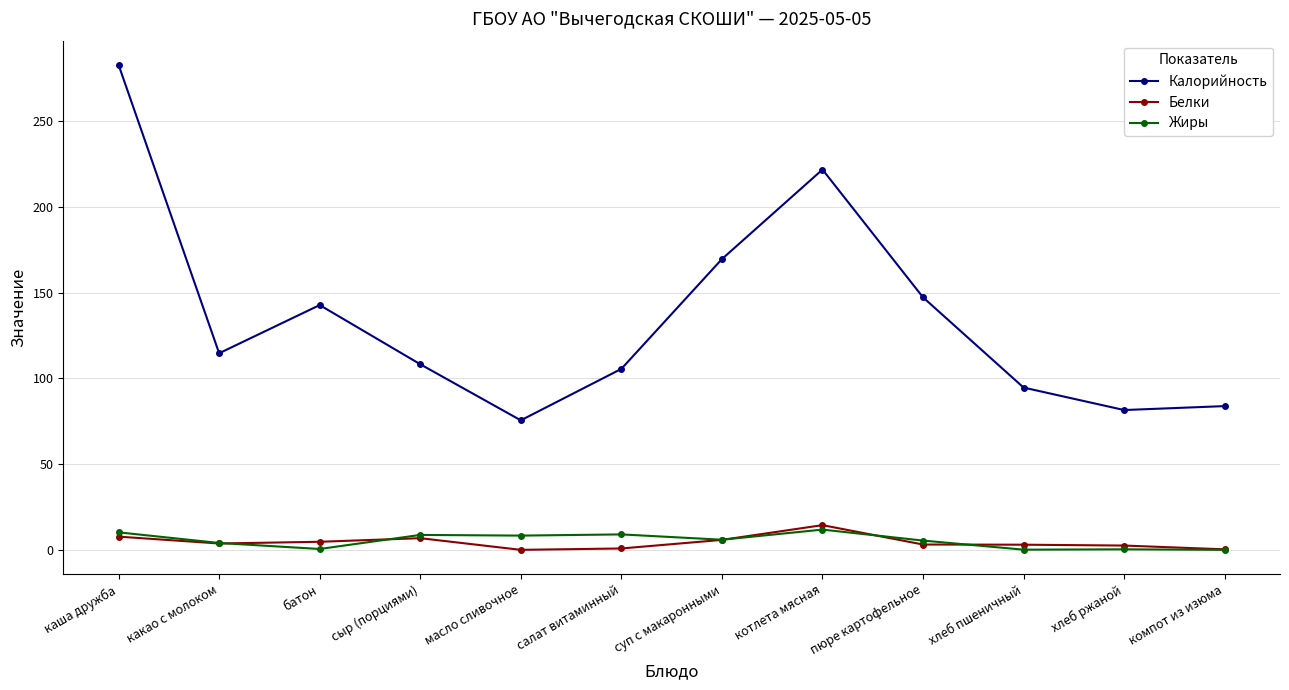

What is the value of the Калорийность point at the 1st from the left?

282.8